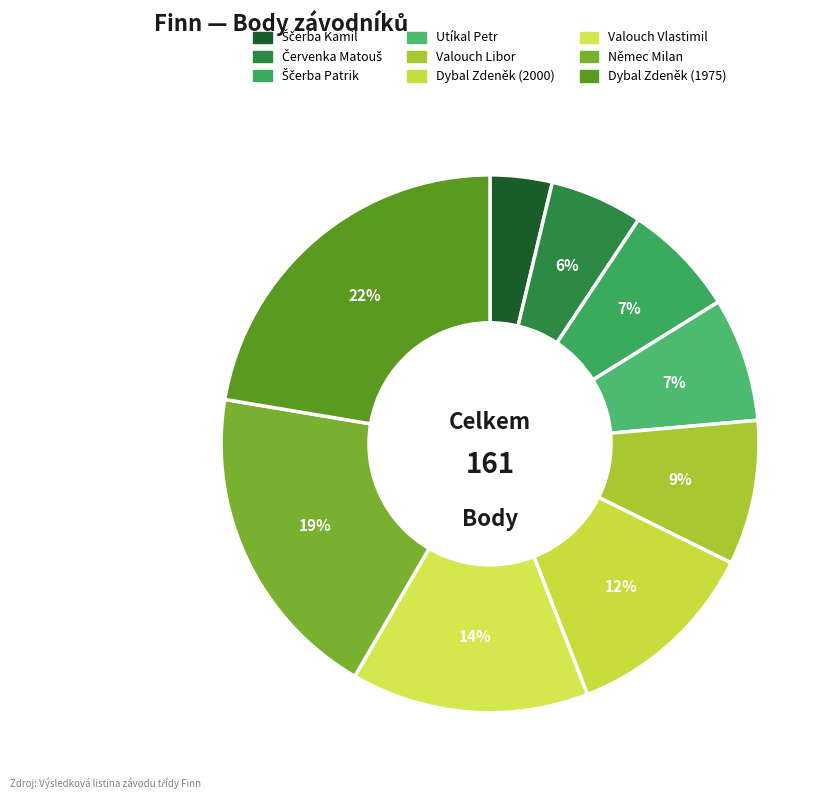

Combined, what portion of the pie is Utíkal Petr and Dybal Zdeněk (2000)?

19.3%